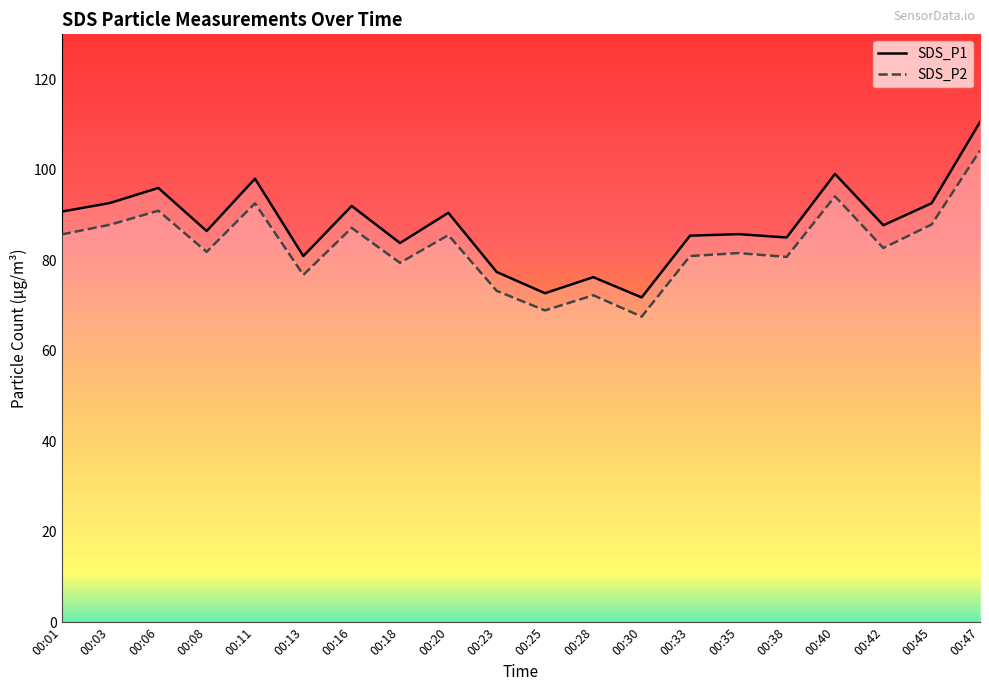

True or false: SDS_P1 has a value of 131.0 at 00:13.

False